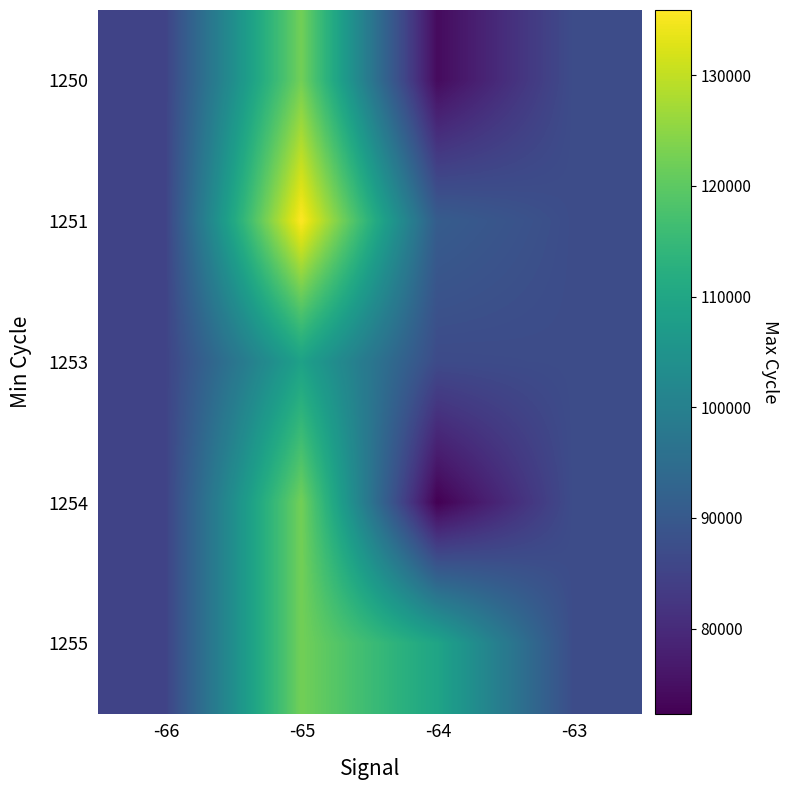

Reading left to right, list all the values displayed in this chart.

1250: -66=85112.7	-65=122310.3	-64=74052.0	-63=87101.2
1251: -66=85112.7	-65=135903.5	-64=90873.1	-63=87101.2
1253: -66=85112.7	-65=108717.0	-64=86693.8	-63=87101.2
1254: -66=85112.7	-65=122310.3	-64=72314.0	-63=87101.2
1255: -66=85112.7	-65=122310.3	-64=109536.0	-63=87101.2